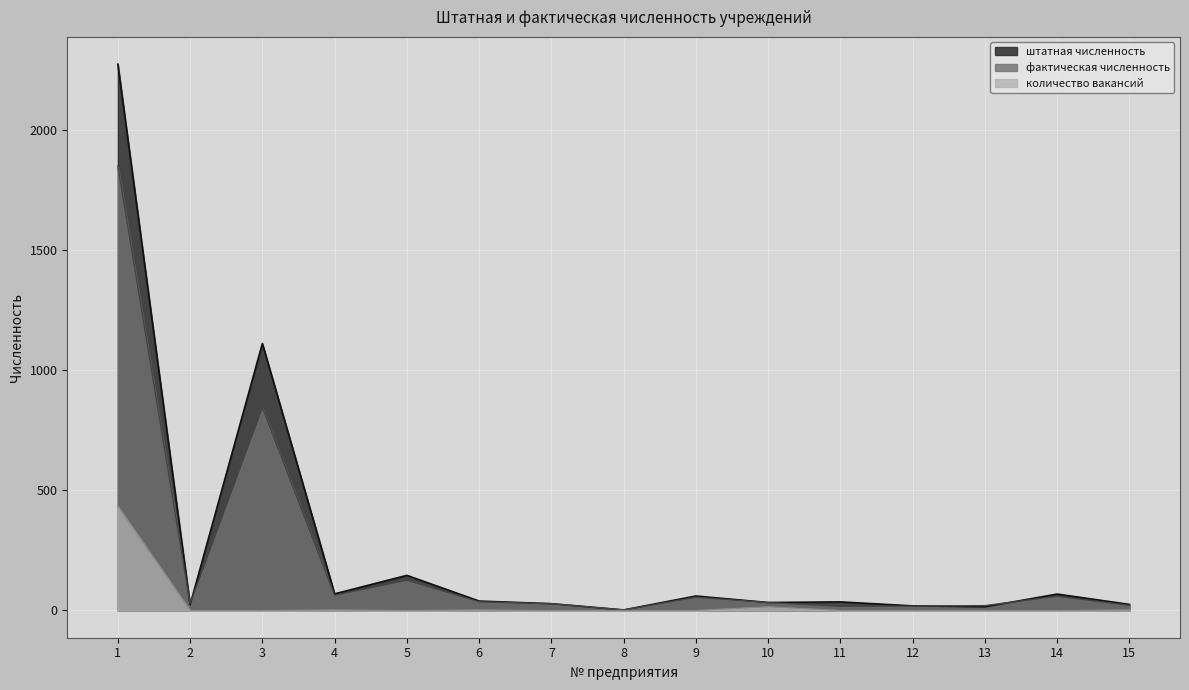

What is the total value across all series at 10?

81.0